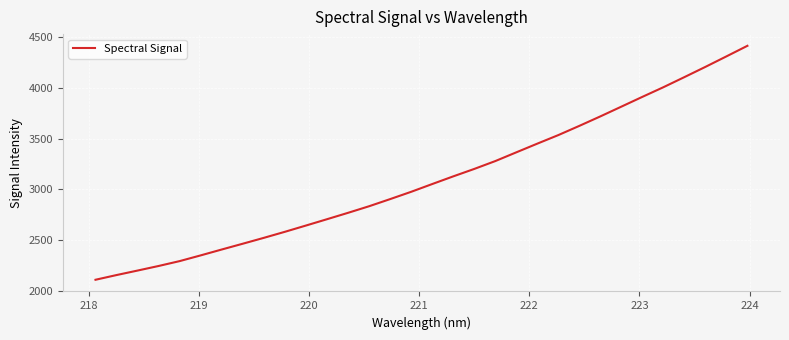

What is the difference between the maximum and minimum values?

2304.1